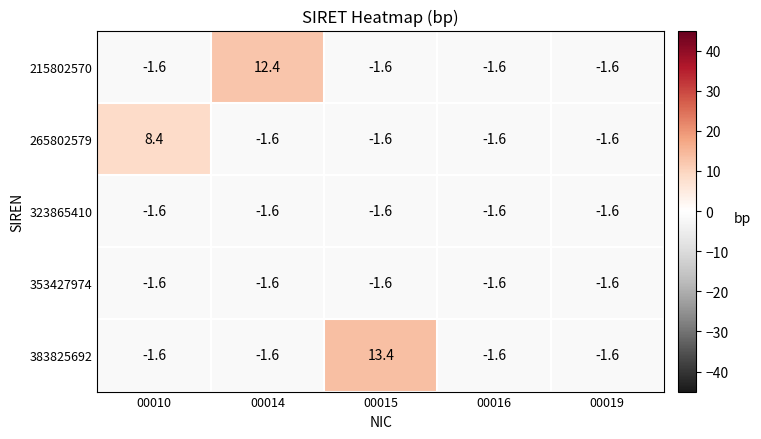

Which series has the largest total across all categories?

383825692